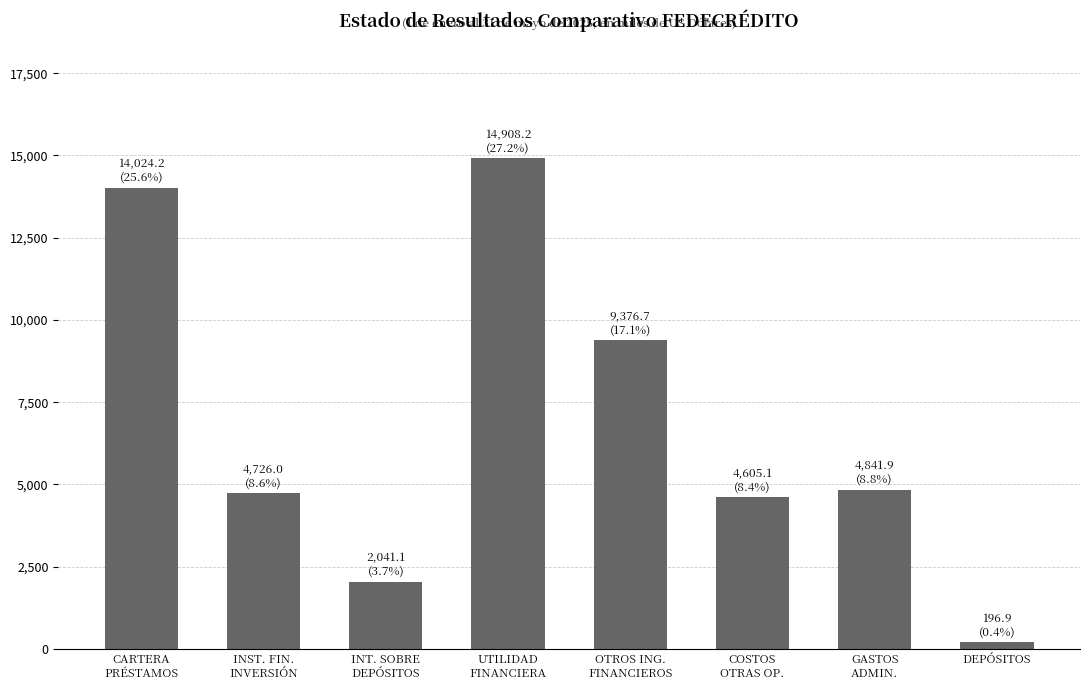

What is the difference between the maximum and second lowest values?

12867.1